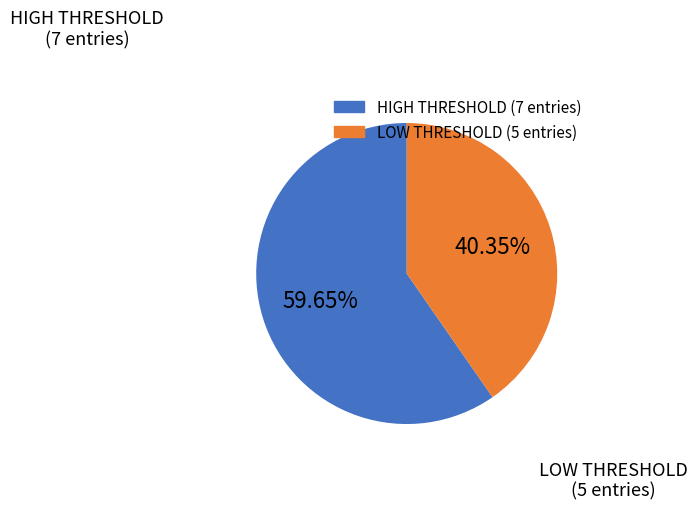

Is there any slice that represents more than half of the pie?

Yes